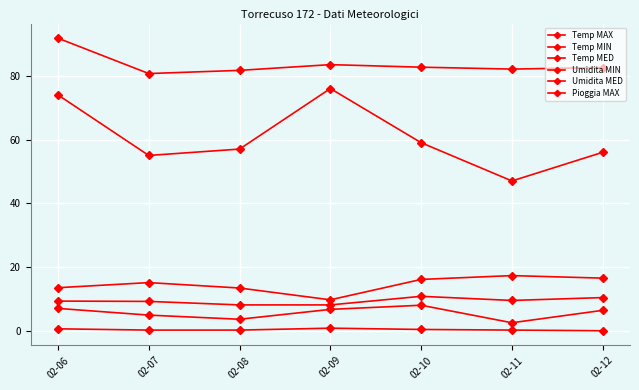

Is it true that Pioggia MAX equals 0.3 at 02-11?

False